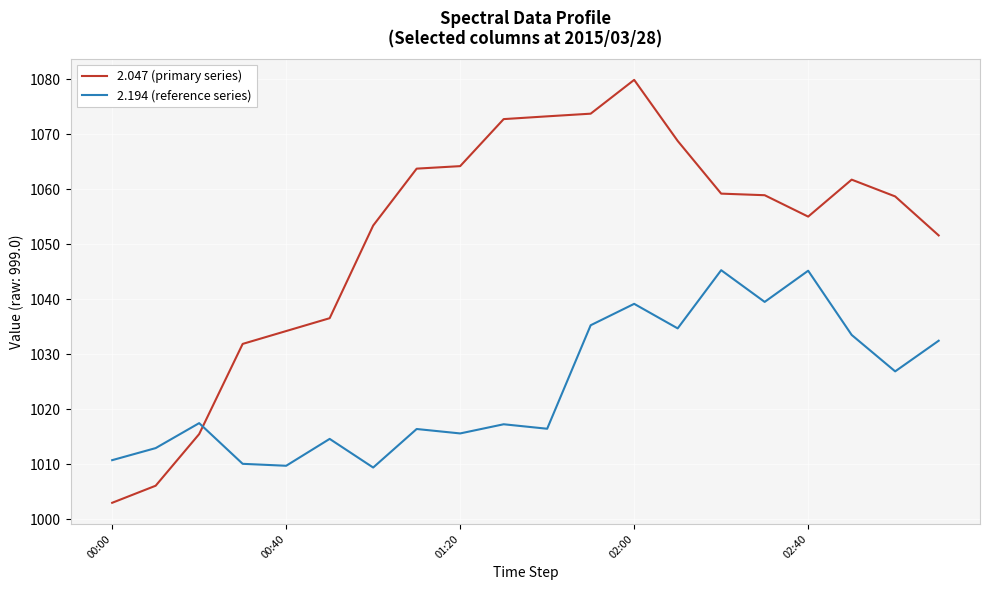

How many intersections are there between 2.194 (reference series) and 2.047 (primary series)?

1